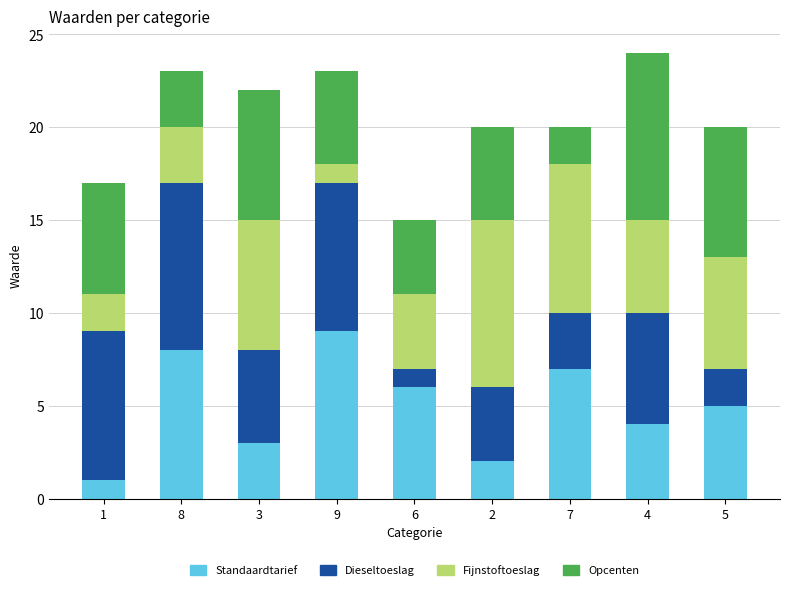

The value of Standaardtarief at 3 is 3. True or false?

True